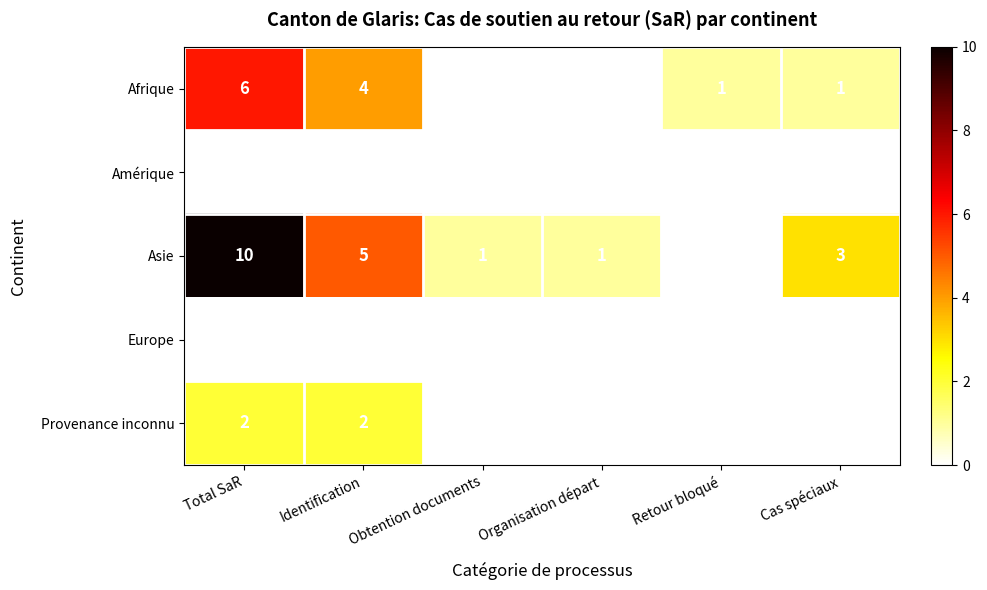

At which category is the sum across all series the highest?

Total SaR